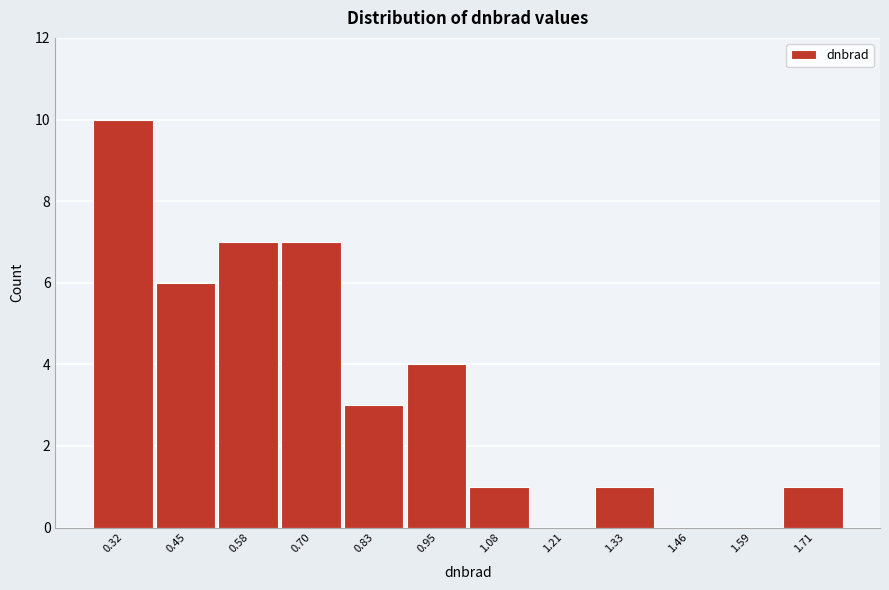

Reading left to right, what are all the values shown in this chart?

0.32=10	0.45=6	0.58=7	0.70=7	0.83=3	0.95=4	1.08=1	1.21=0	1.33=1	1.46=0	1.59=0	1.71=1